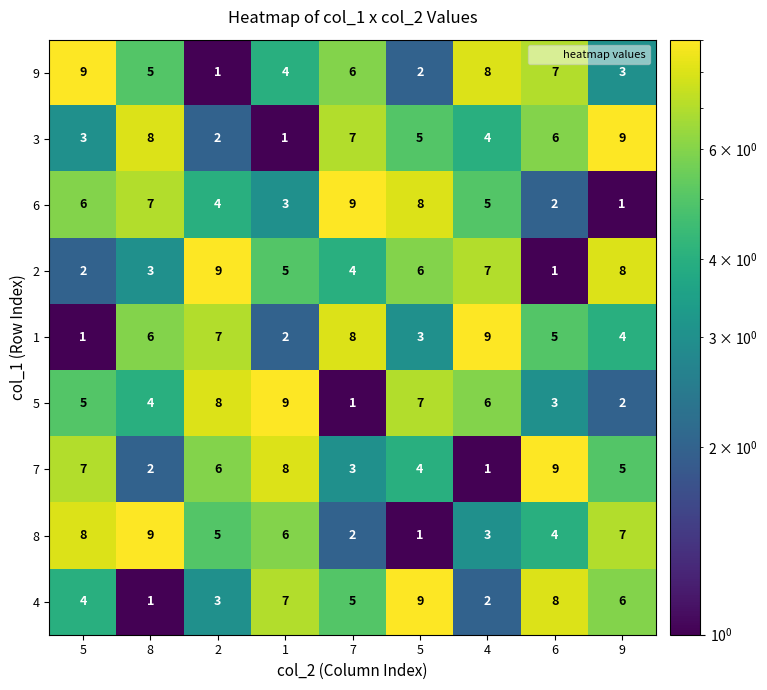

Count the number of data series in this chart.

9